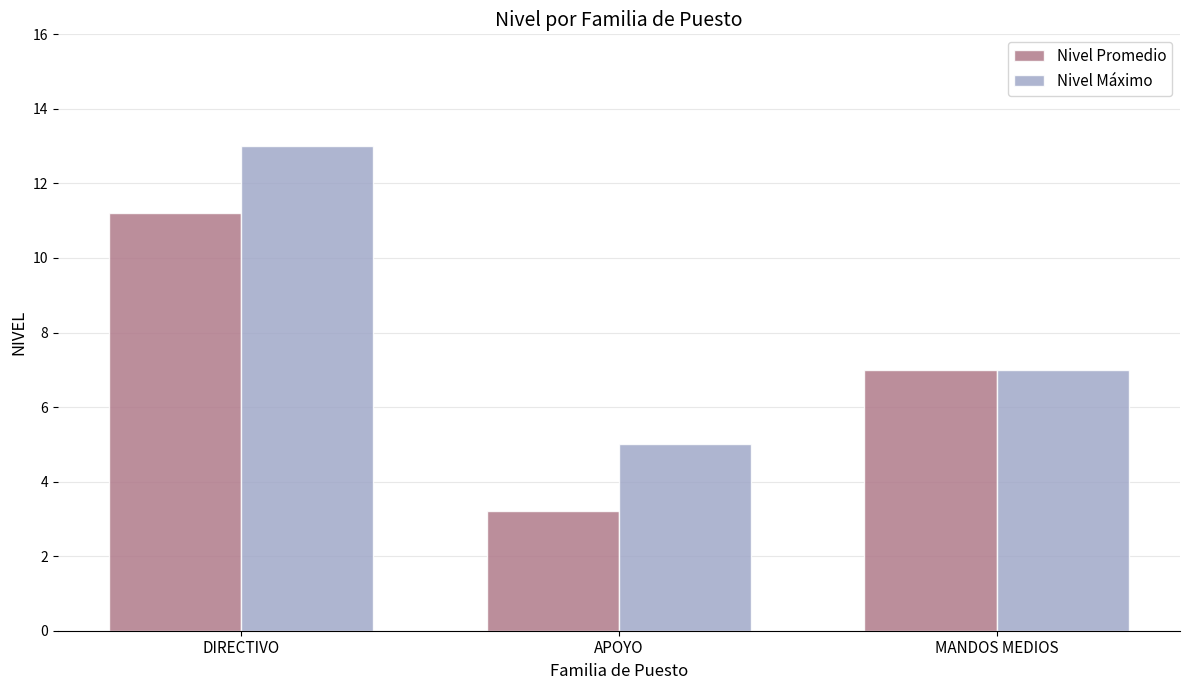

Is it true that Nivel Promedio equals 0.9 at APOYO?

False